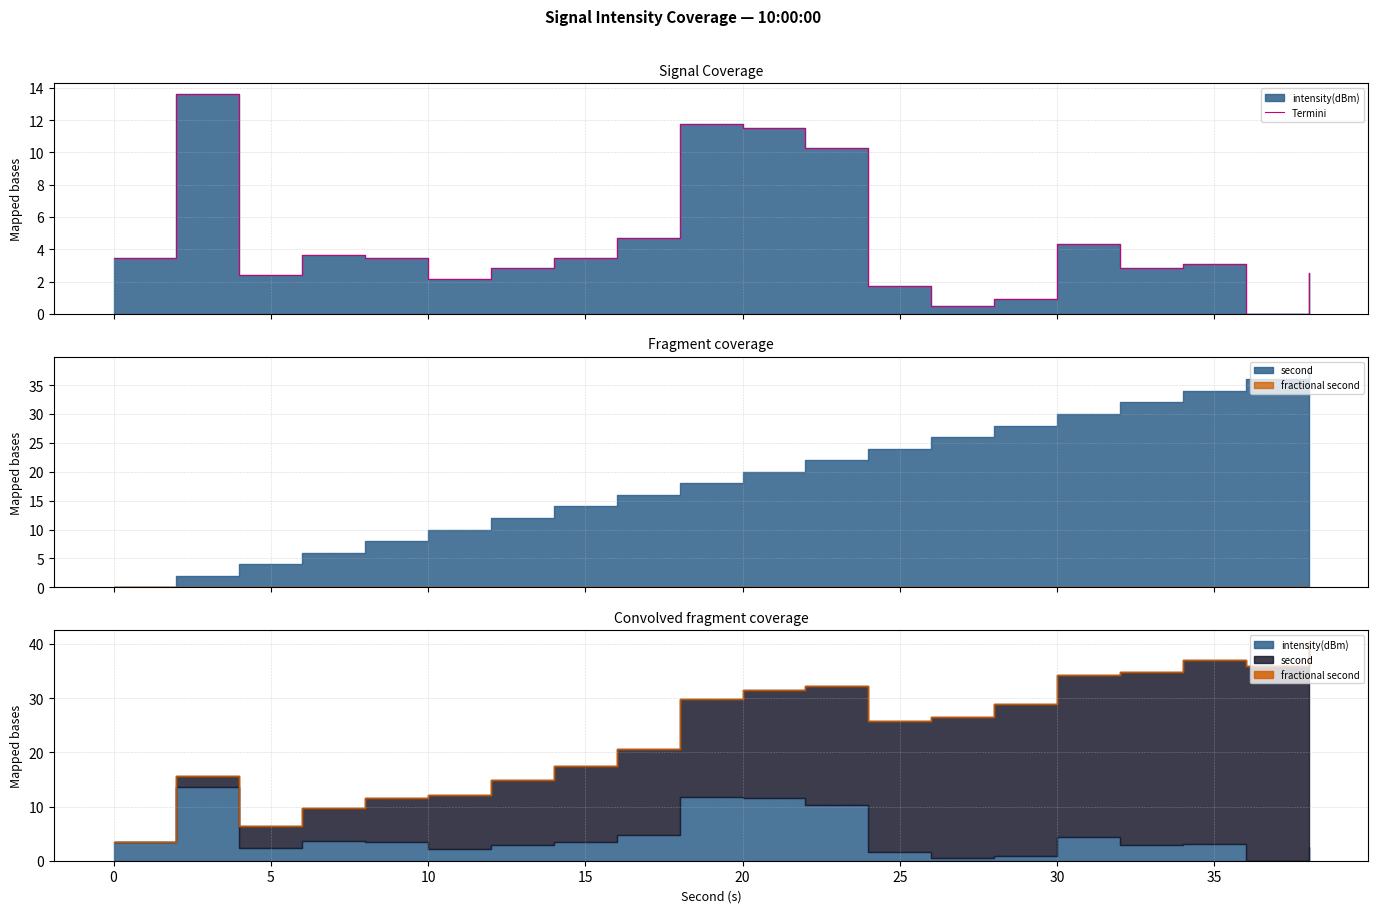

How many data points are less than 3?

9